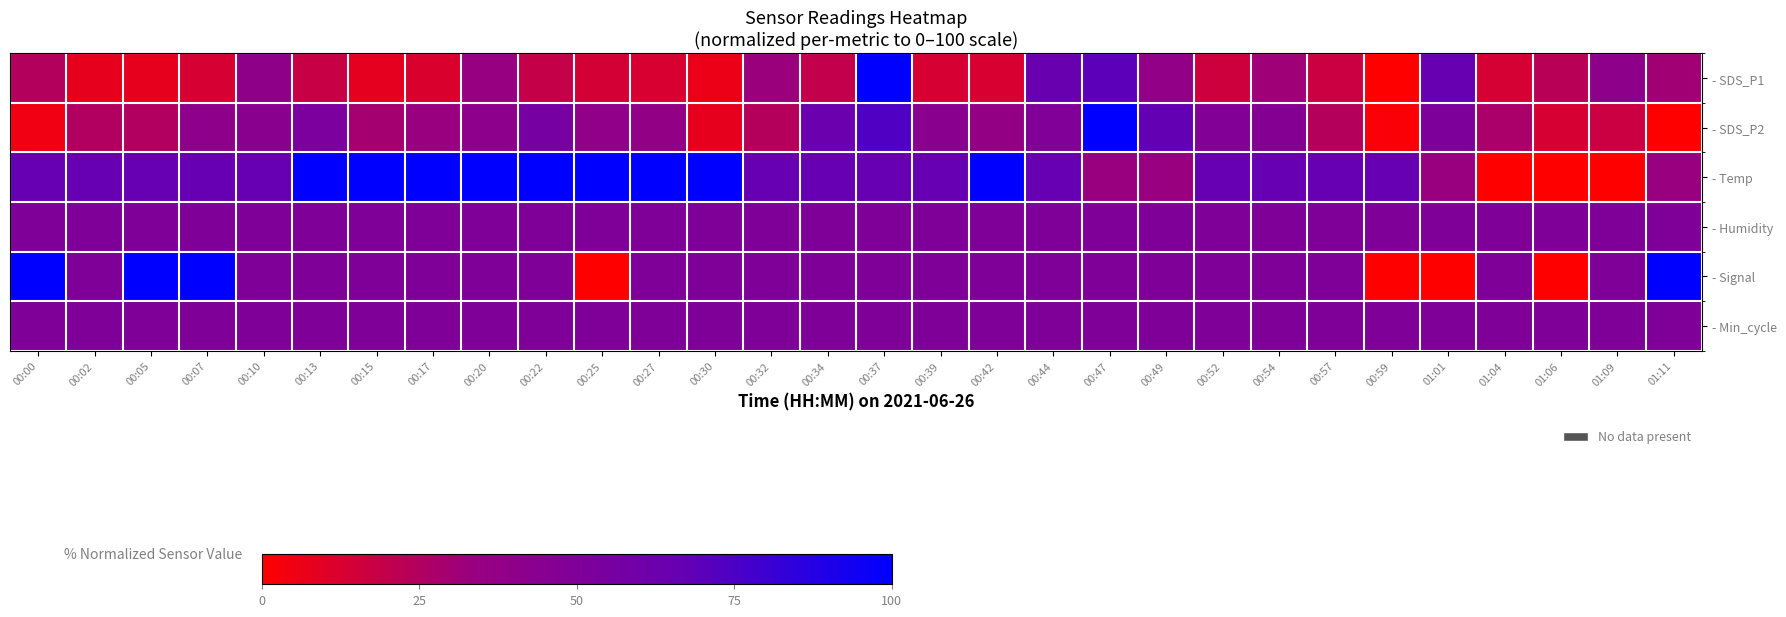

At 00:57, list the series in order from smallest to largest.

- SDS_P1, - SDS_P2, - Humidity, - Signal, - Min_cycle, - Temp